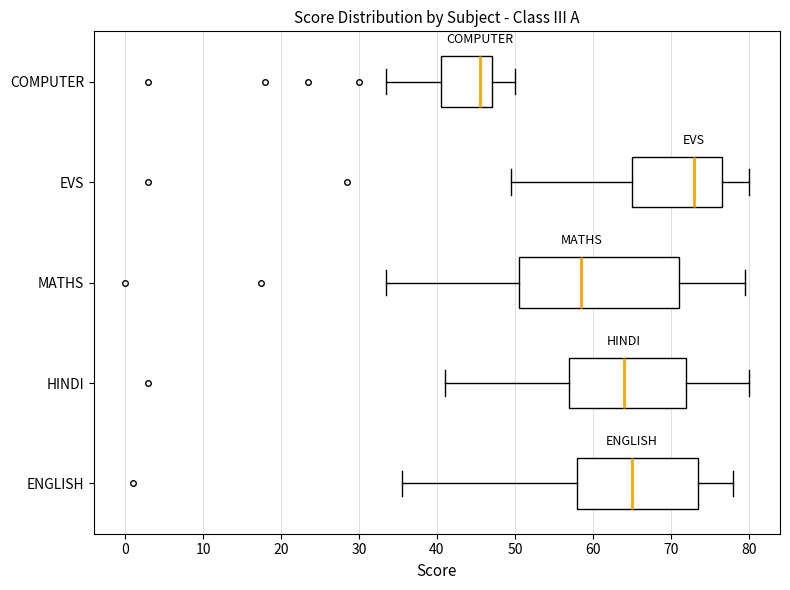

Which box has the furthest to the right median line?

EVS